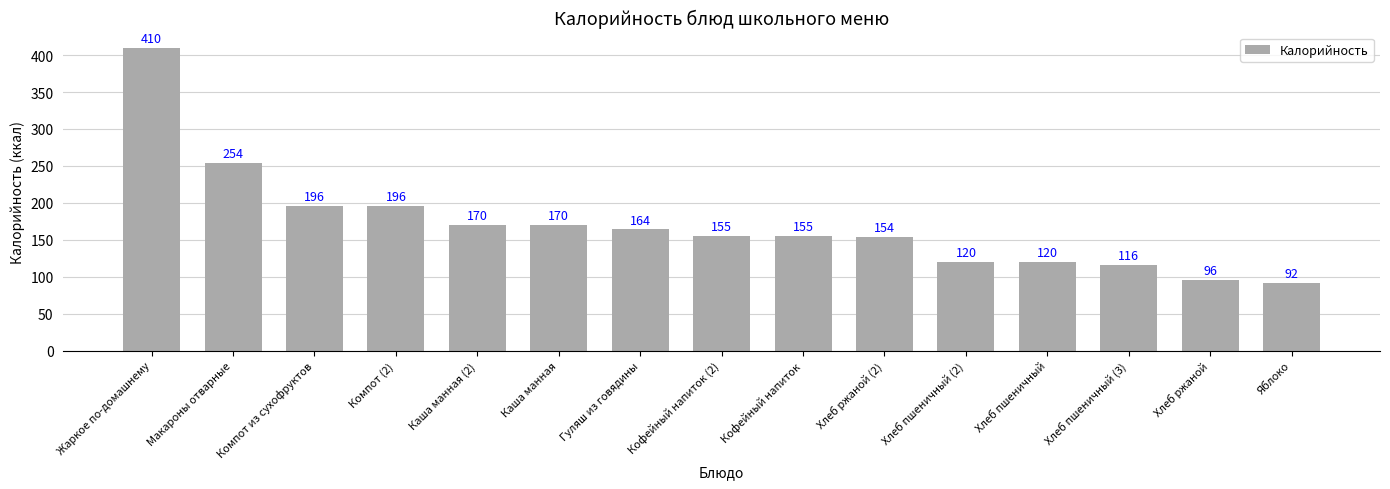

What is the label of the 15th bar from the left?

Яблоко